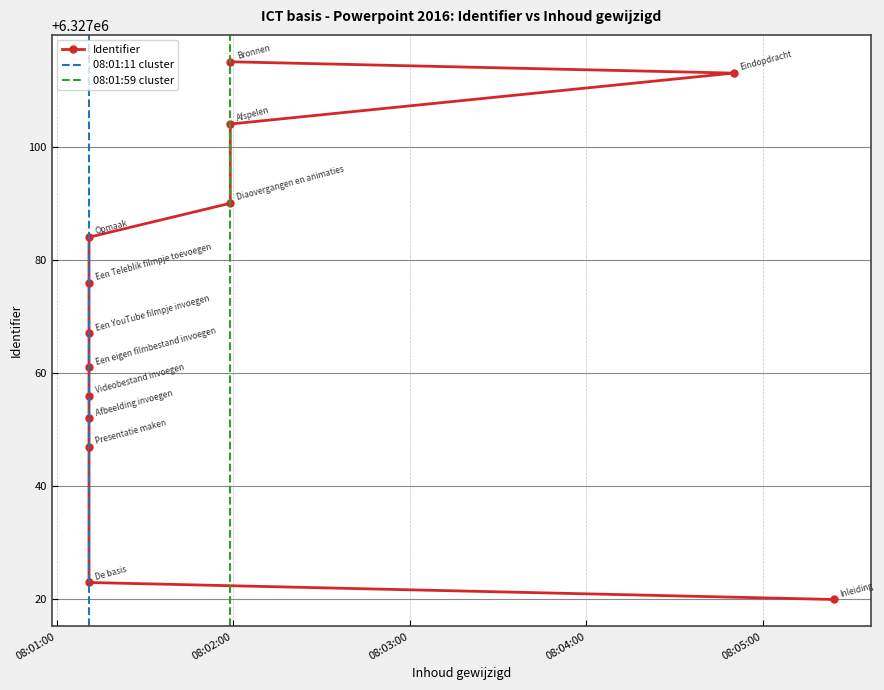

The value at 2020-10-07 08:01:11 is 1325401. True or false?

False